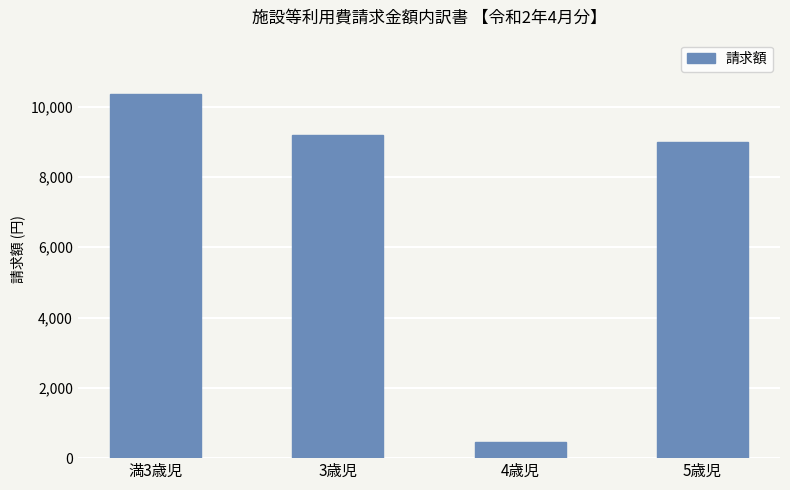

At which label does the data first exceed 9200?

満3歳児